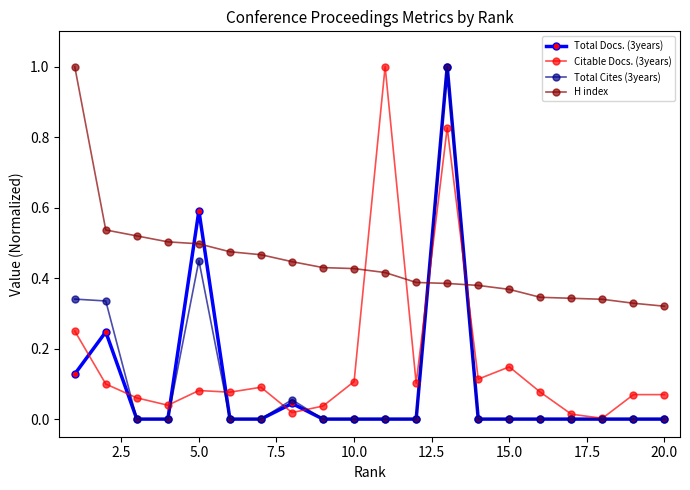

In Total Cites (3years), how many points are higher than both neighbors (excluding endpoints)?

3